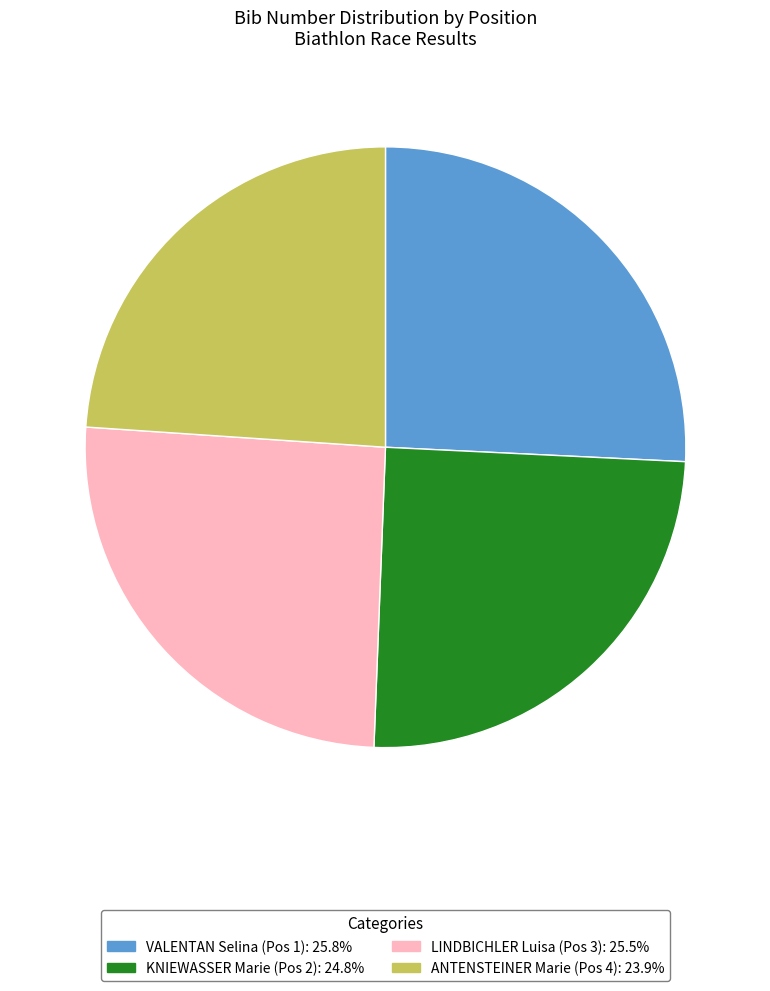

What is the ratio of the value at ANTENSTEINER Marie (Pos 4): 23.9% to the value at KNIEWASSER Marie (Pos 2): 24.8%?

1.0